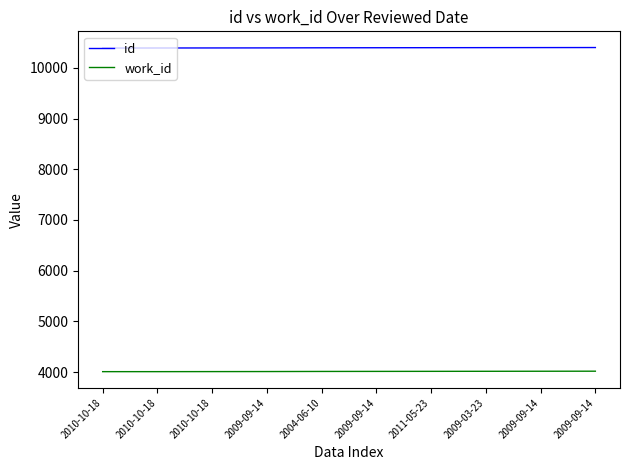

Does the chart display data point markers on the line(s)?

No